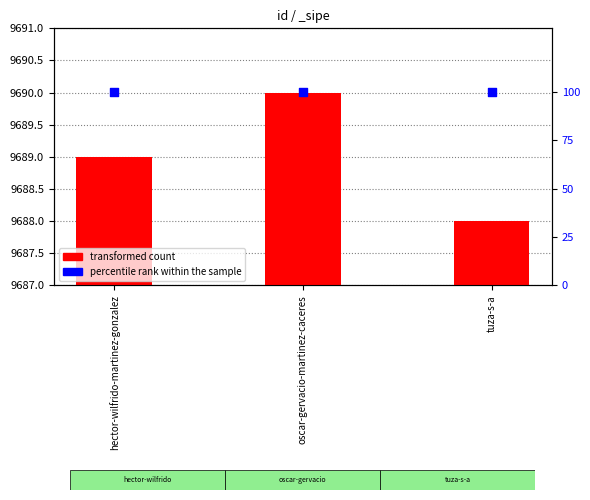

What is the total value across all series at tuza-s-a?

9788